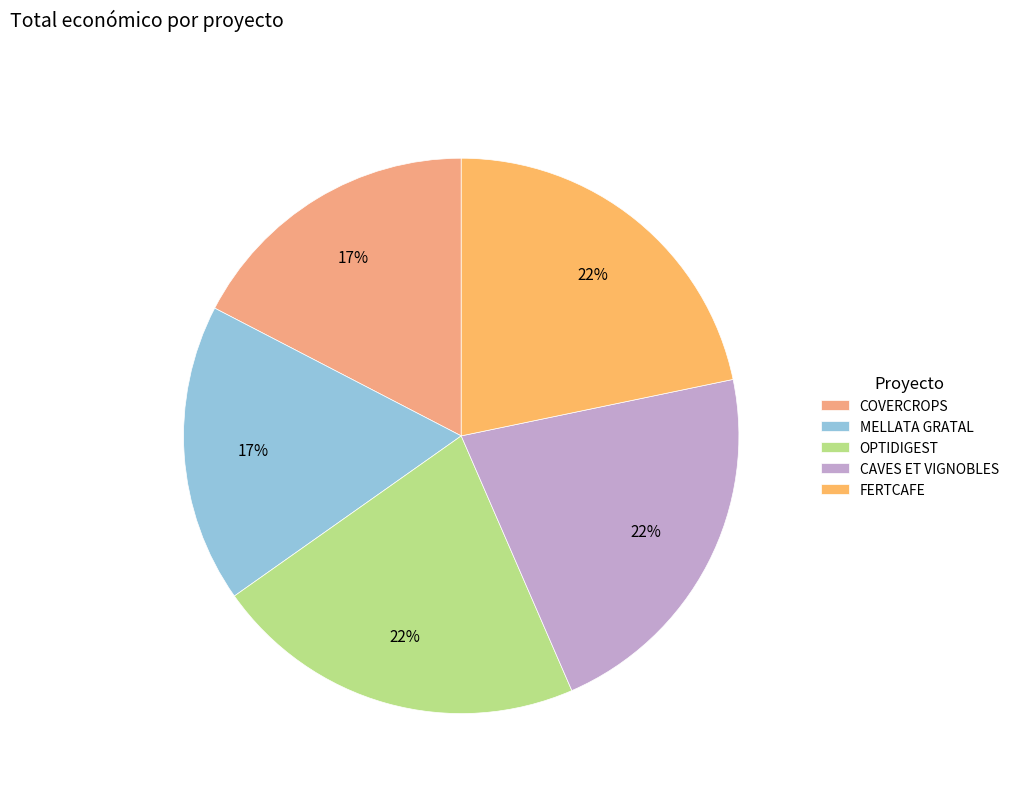

To the nearest percent, what percentage of the pie is COVERCROPS?

17%